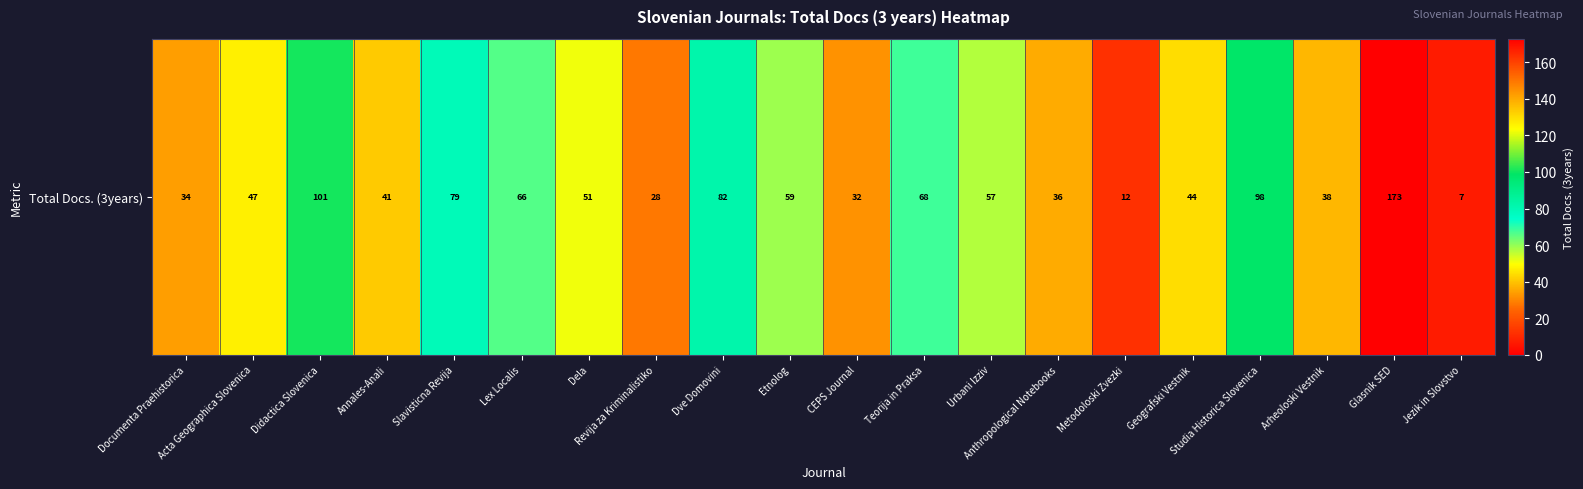

The value at Slavisticna Revija is 47. True or false?

False